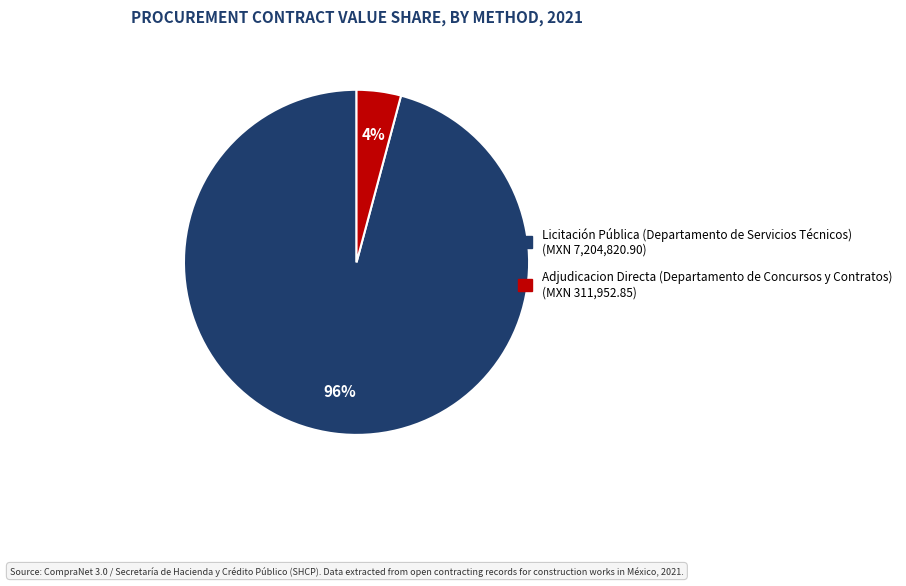

What percentage is the Licitación Pública (Departamento de Servicios Técnicos) slice, to the nearest percent?

96%